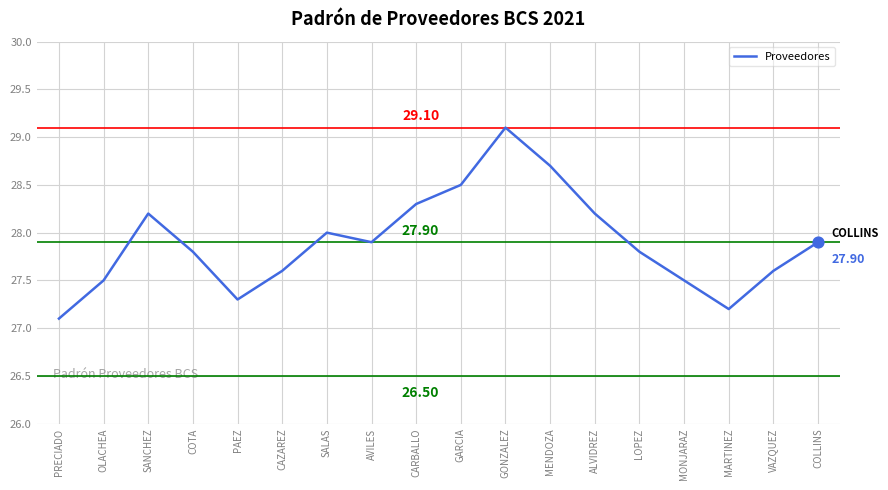

Approximately how many times larger is the value at MONJARAZ compared to COLLINS?

1.0